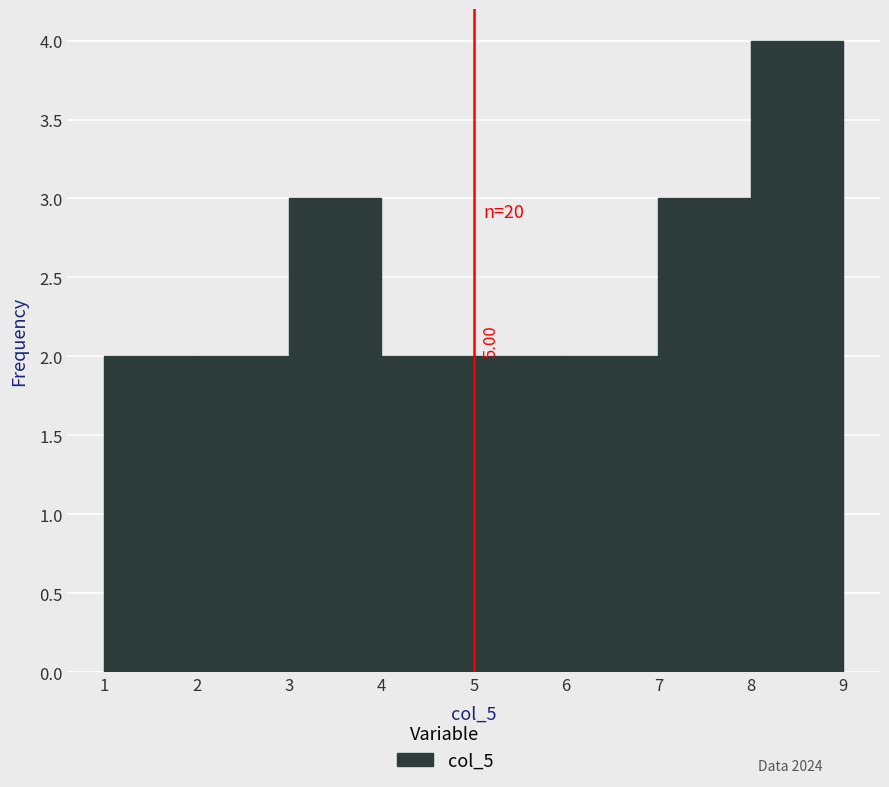

Which range on the x-axis has the tallest bar?

8 to 9